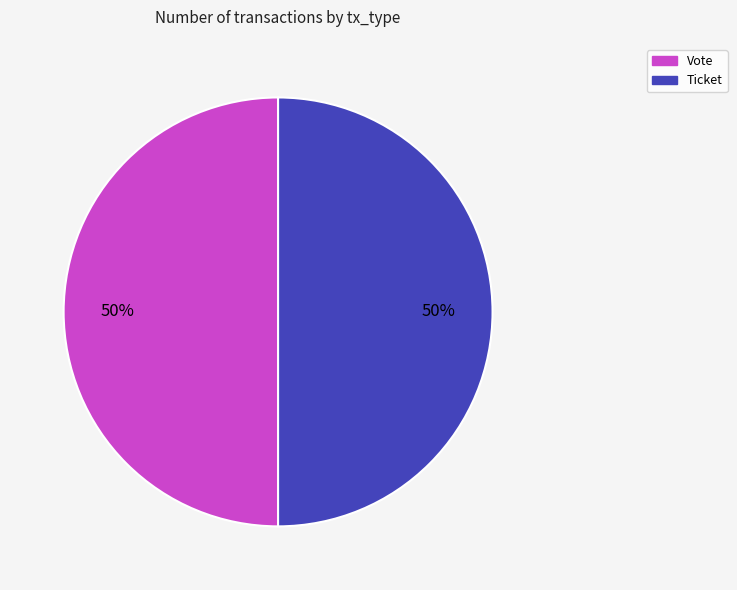

To the nearest percent, what is the average slice percentage?

50%